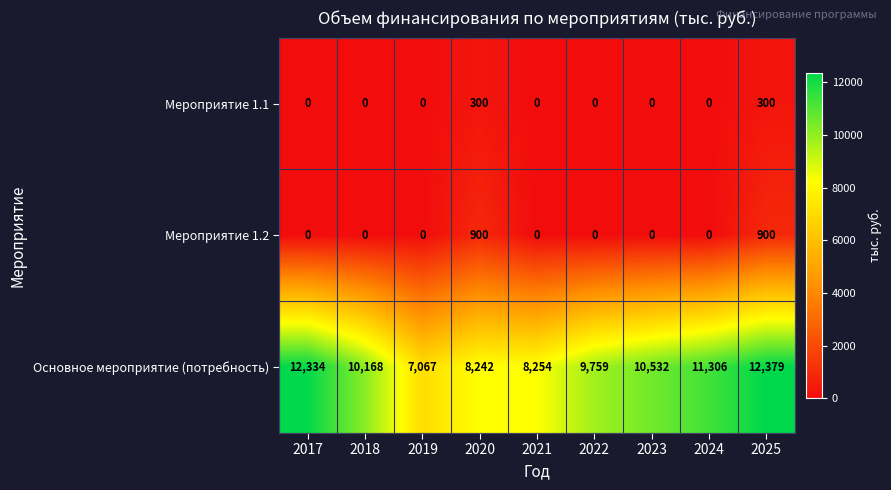

Which series has the largest range (max minus min)?

Основное мероприятие (потребность)